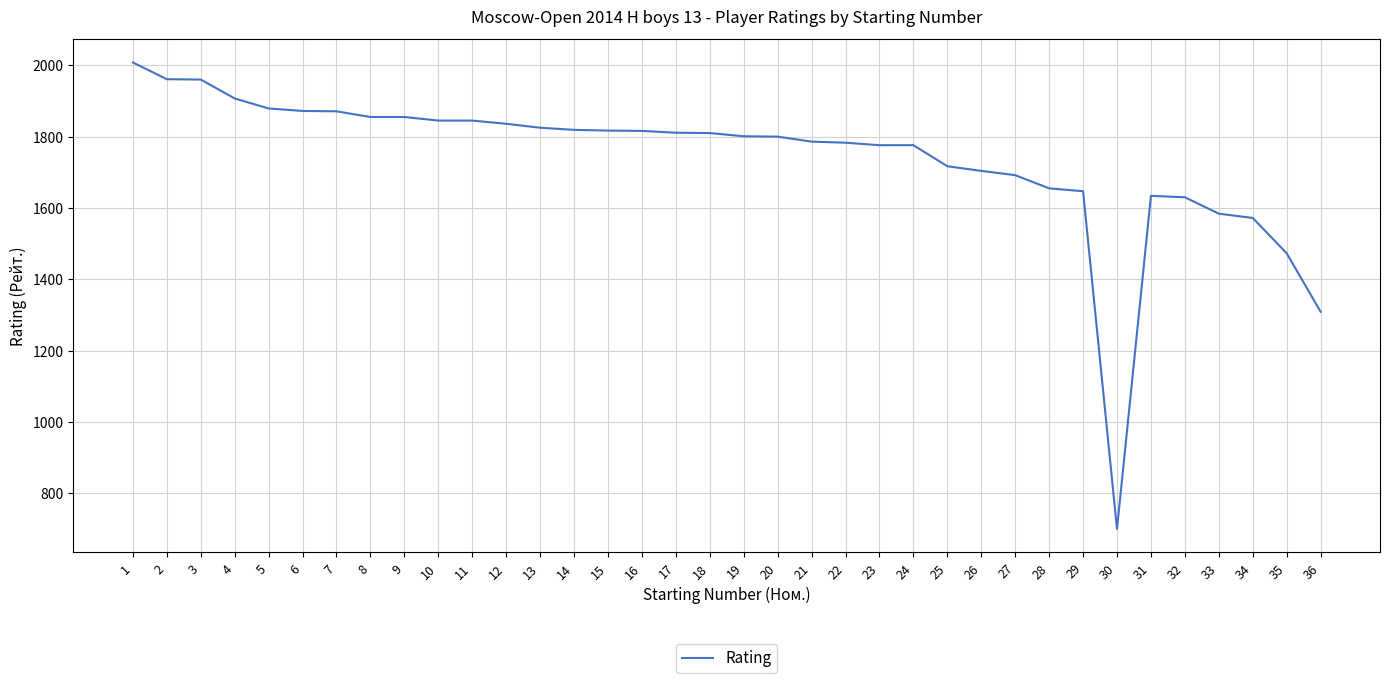

What is the maximum value shown in the chart?

2008